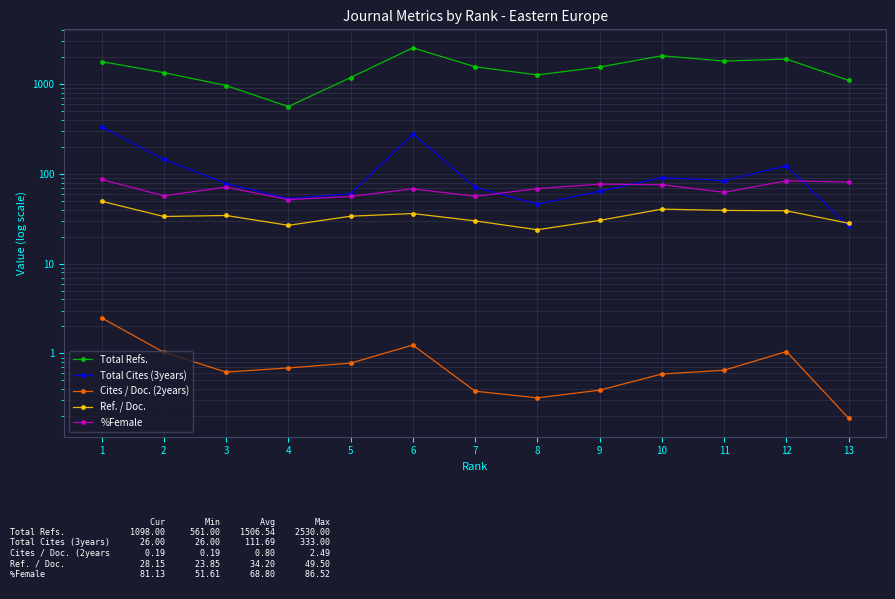

At how many categories does at least one series exceed 2405?

1